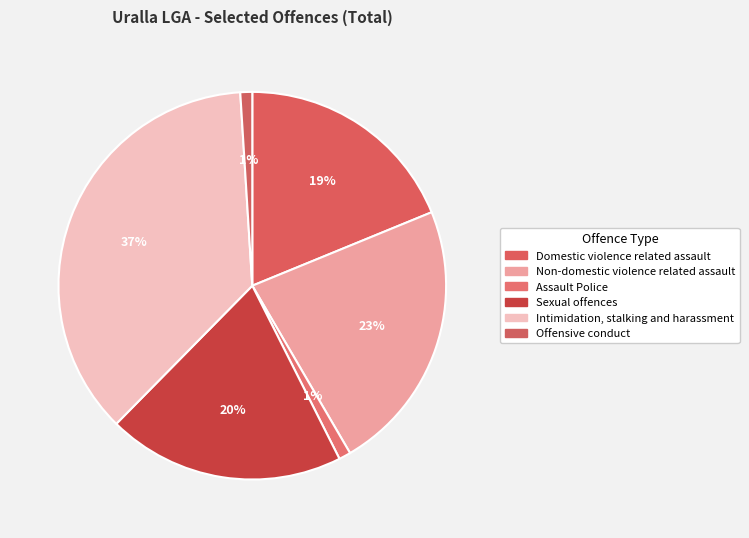

Rank the categories by value from lowest to highest.

Assault Police, Offensive conduct, Domestic violence
related assault, Sexual offences, Non-domestic violence
related assault, Intimidation, stalking
and harassment